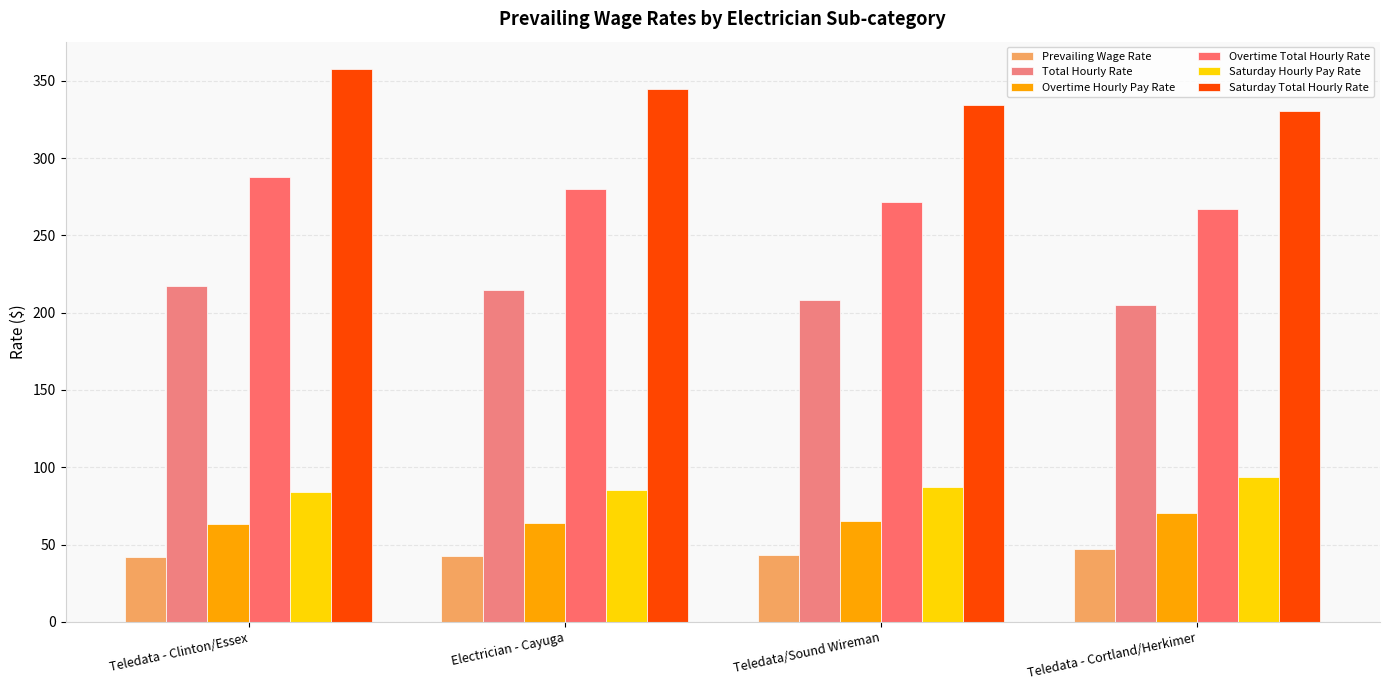

What is the sum of all Overtime Hourly Pay Rate values?

262.9